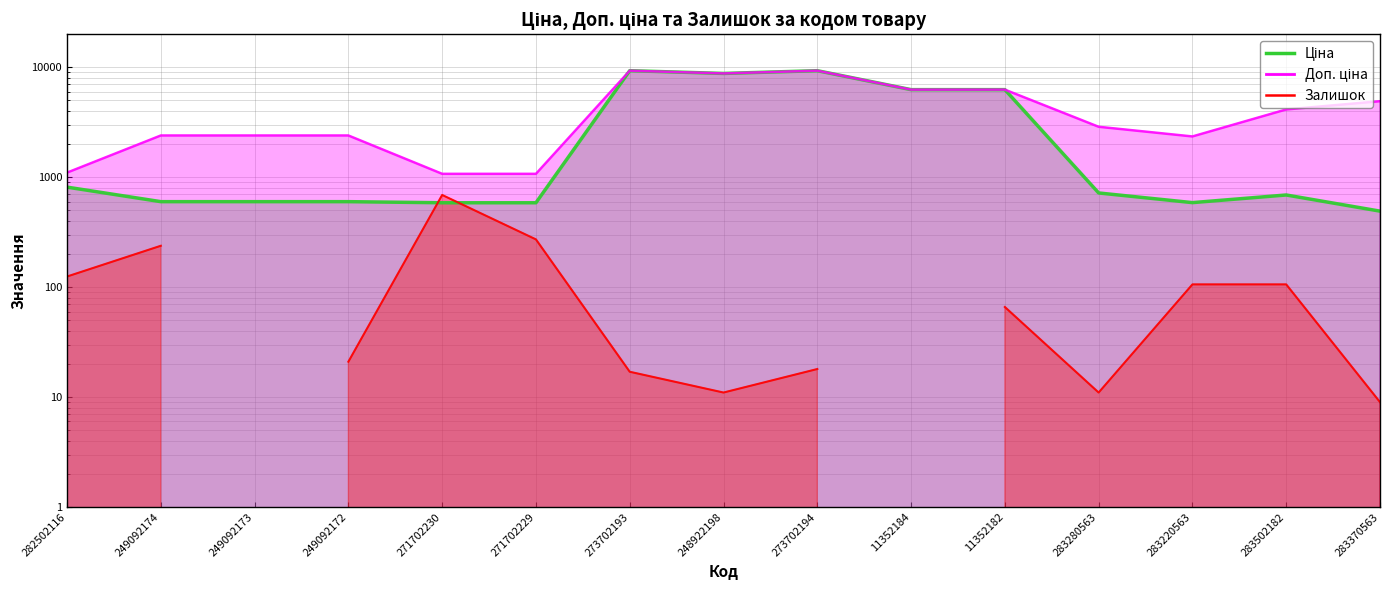

True or false: Ціна has more than 0 interior local peaks.

True